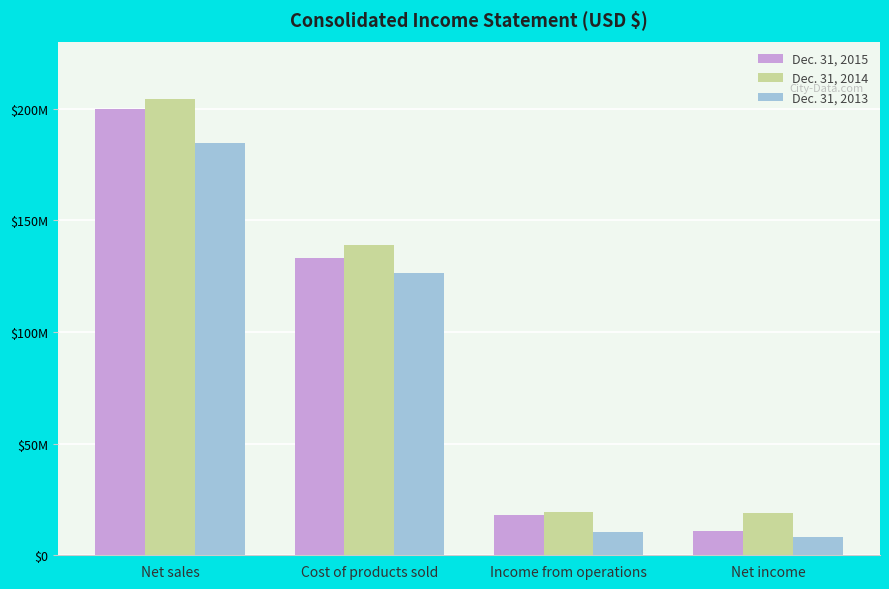

What is the value of the Dec. 31, 2013 bar at the 3rd from the left?

10235000